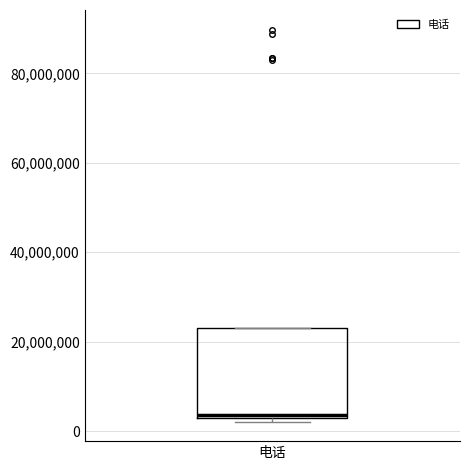

Read this box plot against the y-axis: the position of the median line, the range covered by the box, and the ends of both whiskers. The values are not printed on the chart, so give them approximately, as read against the axis.

median 4000000, box 2000000 to 22000000, whiskers 2000000 (just below the box's lower edge) to 24000000